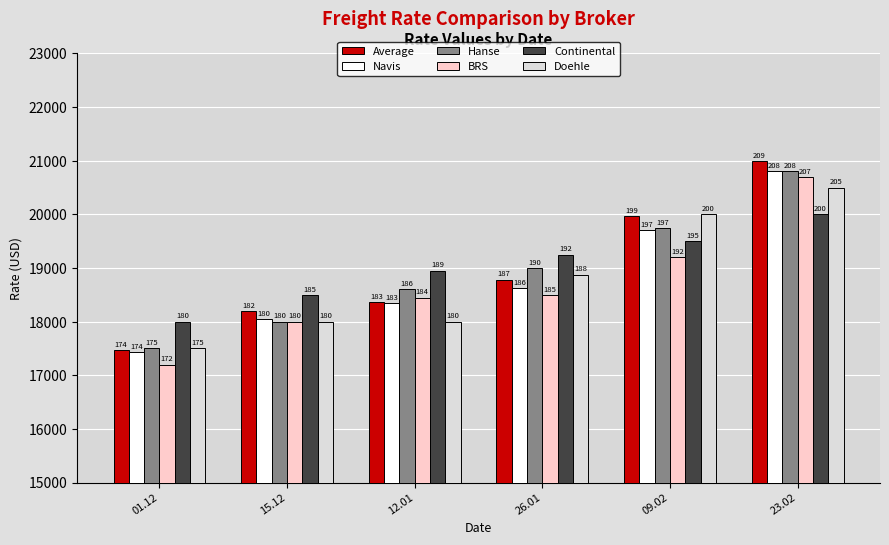

Which series has the widest spread of values?

Average